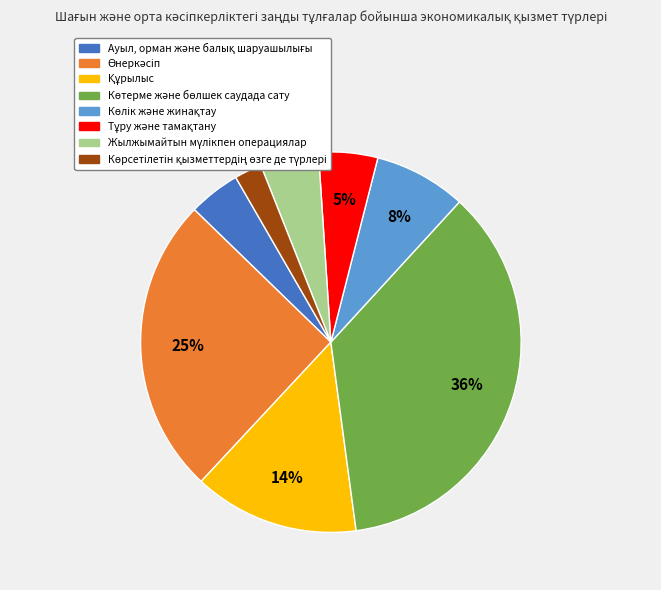

Is there any slice that represents more than half of the pie?

No